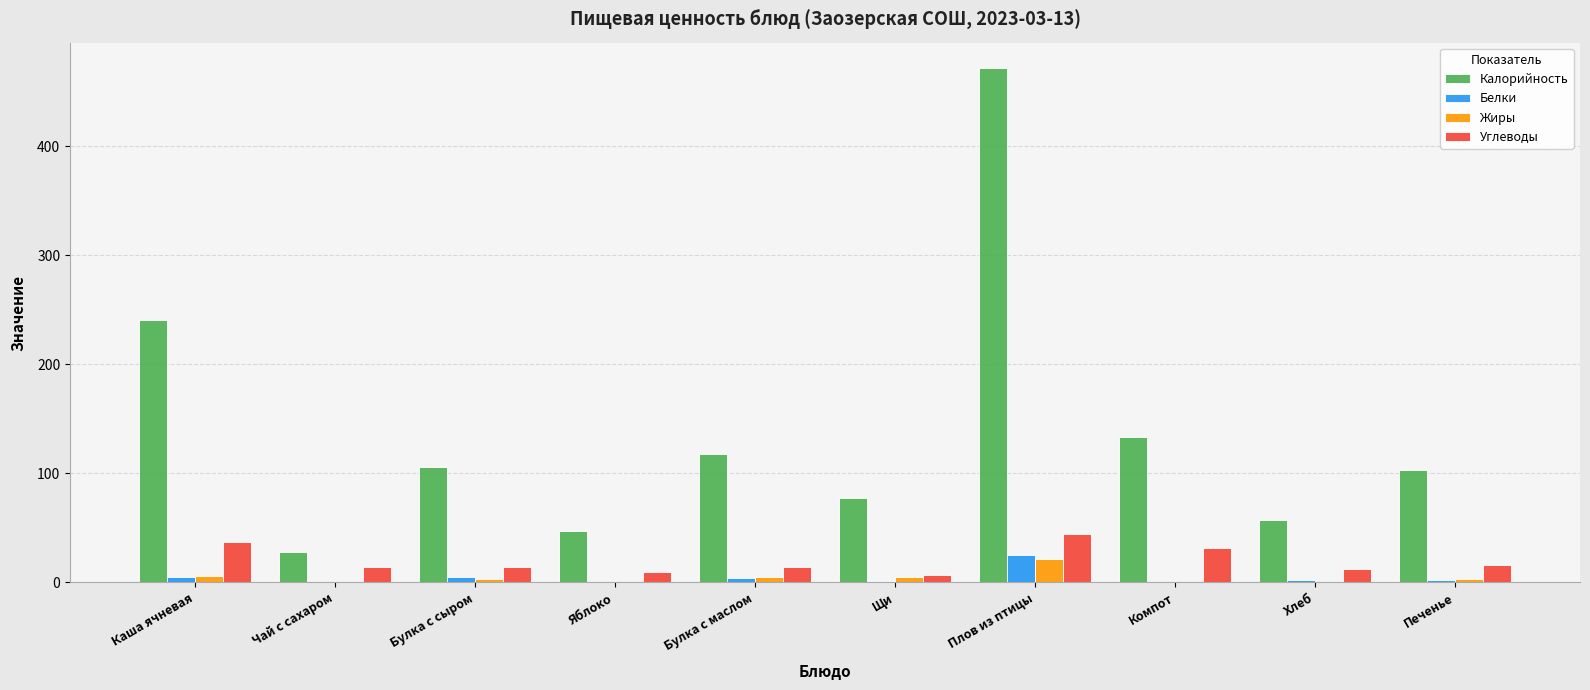

What is the average value of the Углеводы series?

20.2